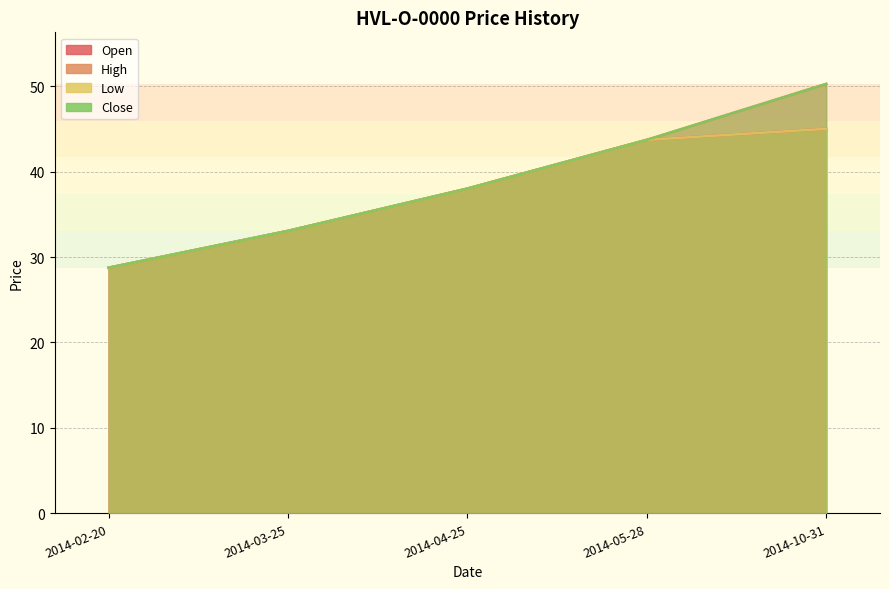

Which series changed the most between 2014-03-25 and 2014-04-25?

Open